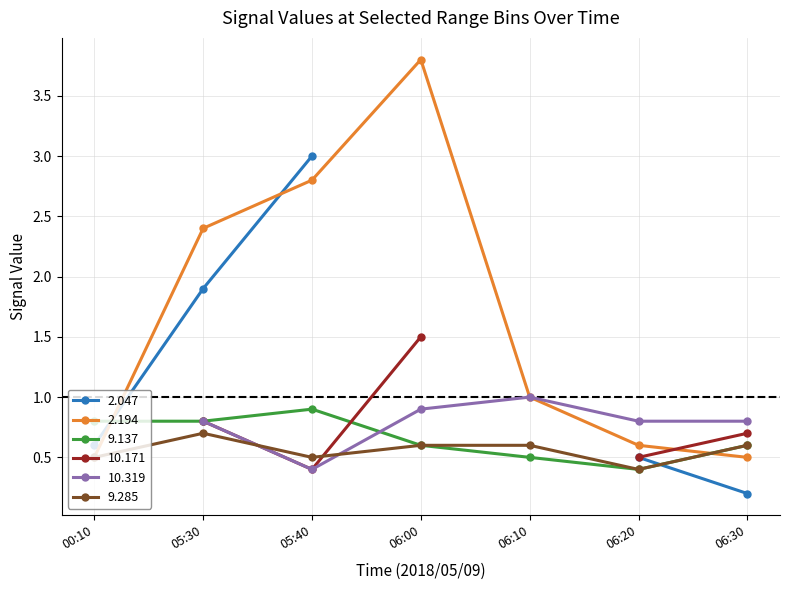

True or false: 9.137 has more than 2 interior local peaks.

False